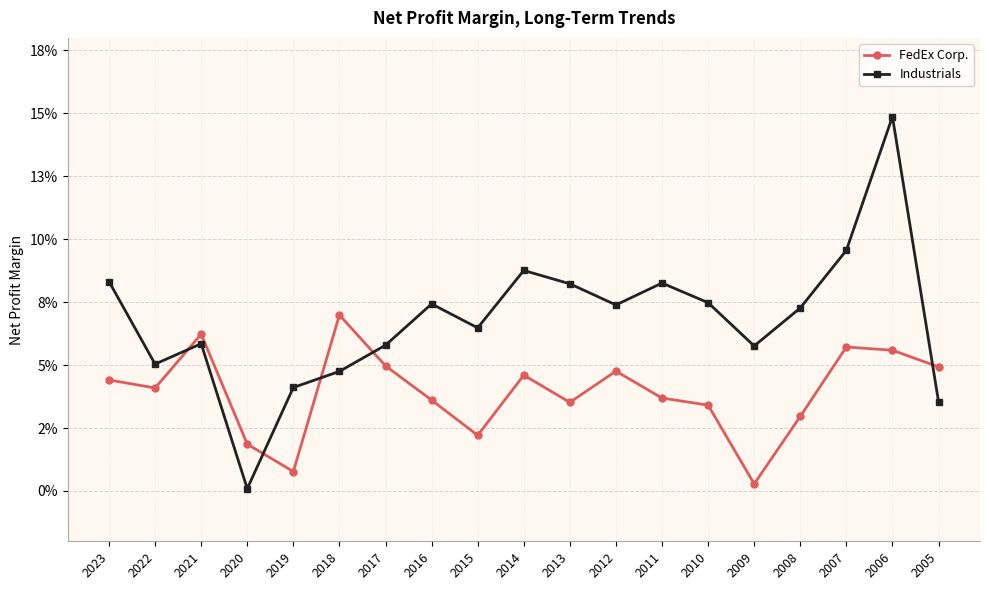

What are all the series names shown in the legend?

FedEx Corp., Industrials